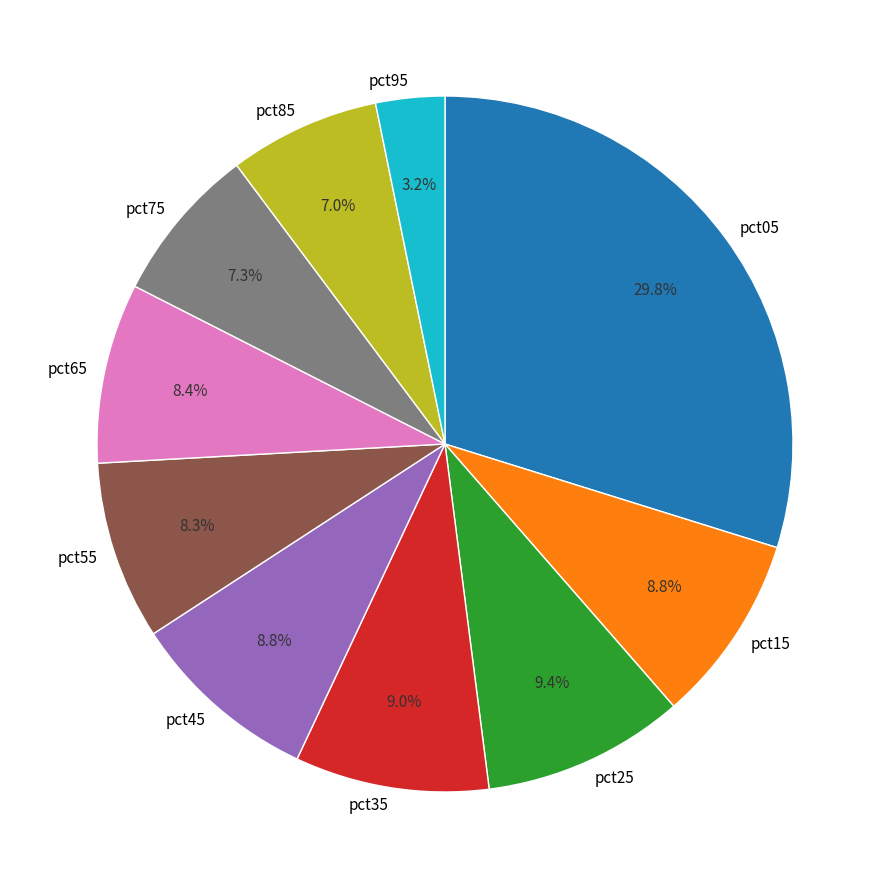

How many slices are in this pie chart?

10